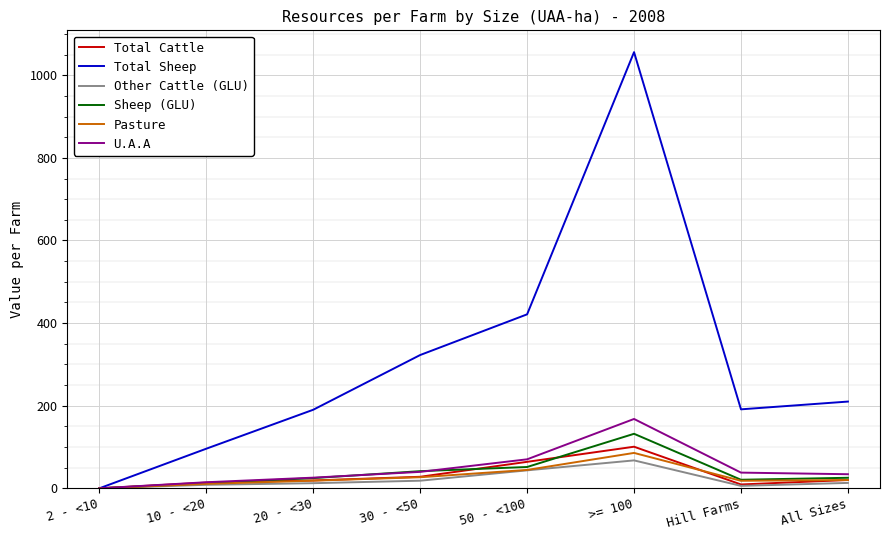

Between >= 100 and All Sizes, which series saw the biggest shift?

Total Sheep